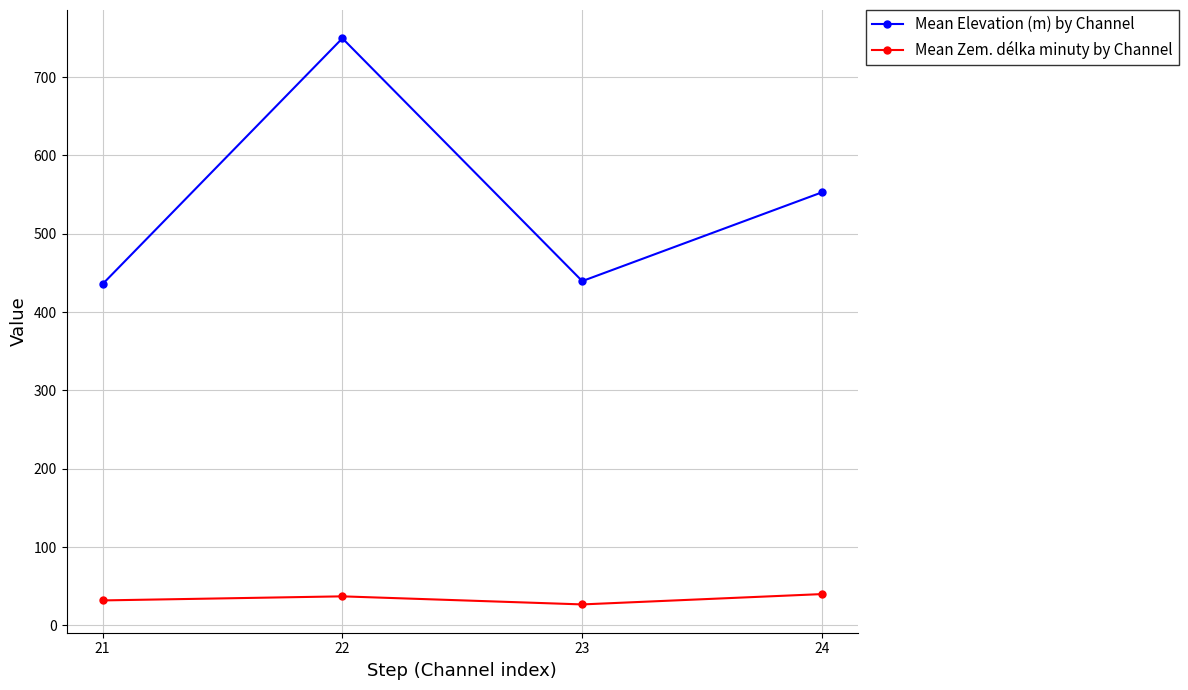

What is the difference between the maximum and minimum values in the Mean Elevation (m) by Channel series?

313.9